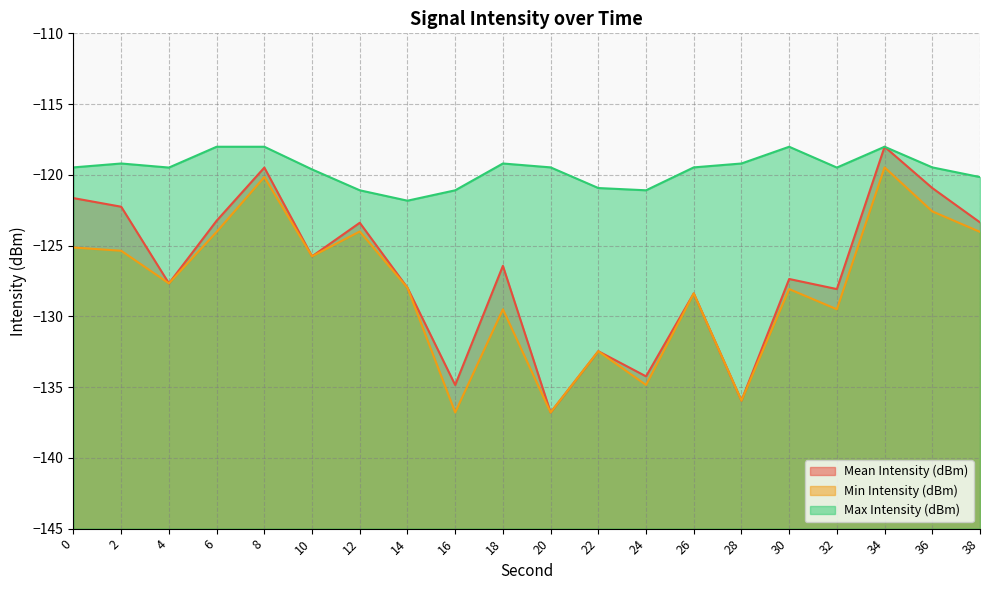

True or false: Max Intensity (dBm) and Mean Intensity (dBm) cross at least once.

False